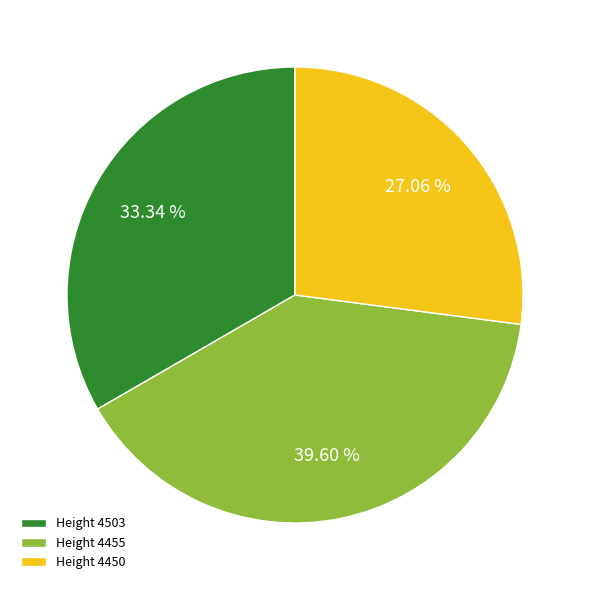

What is the ratio of the value at Height 4455 to the value at Height 4450?

1.5